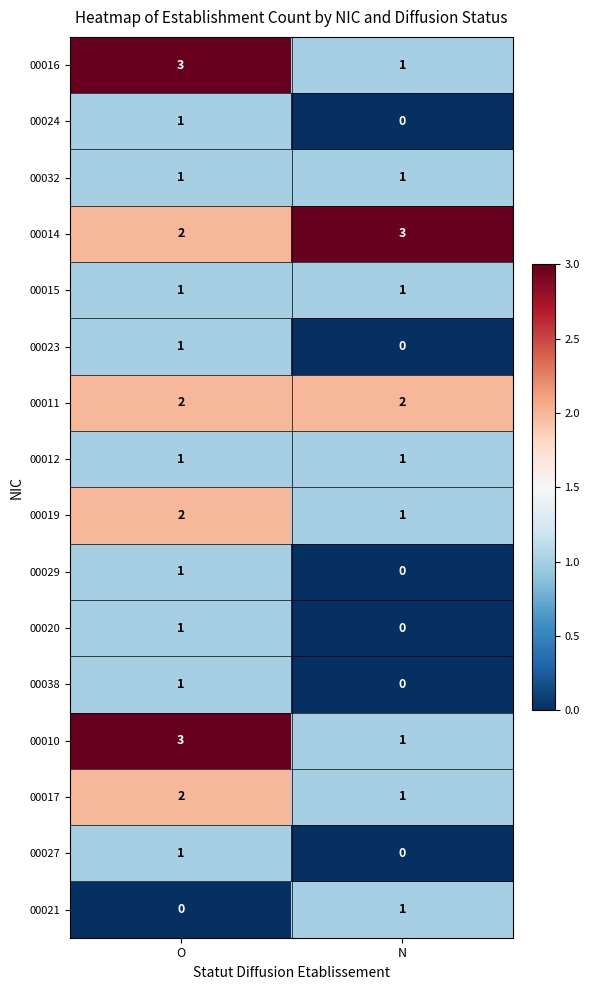

At which category is the sum across all series the highest?

O